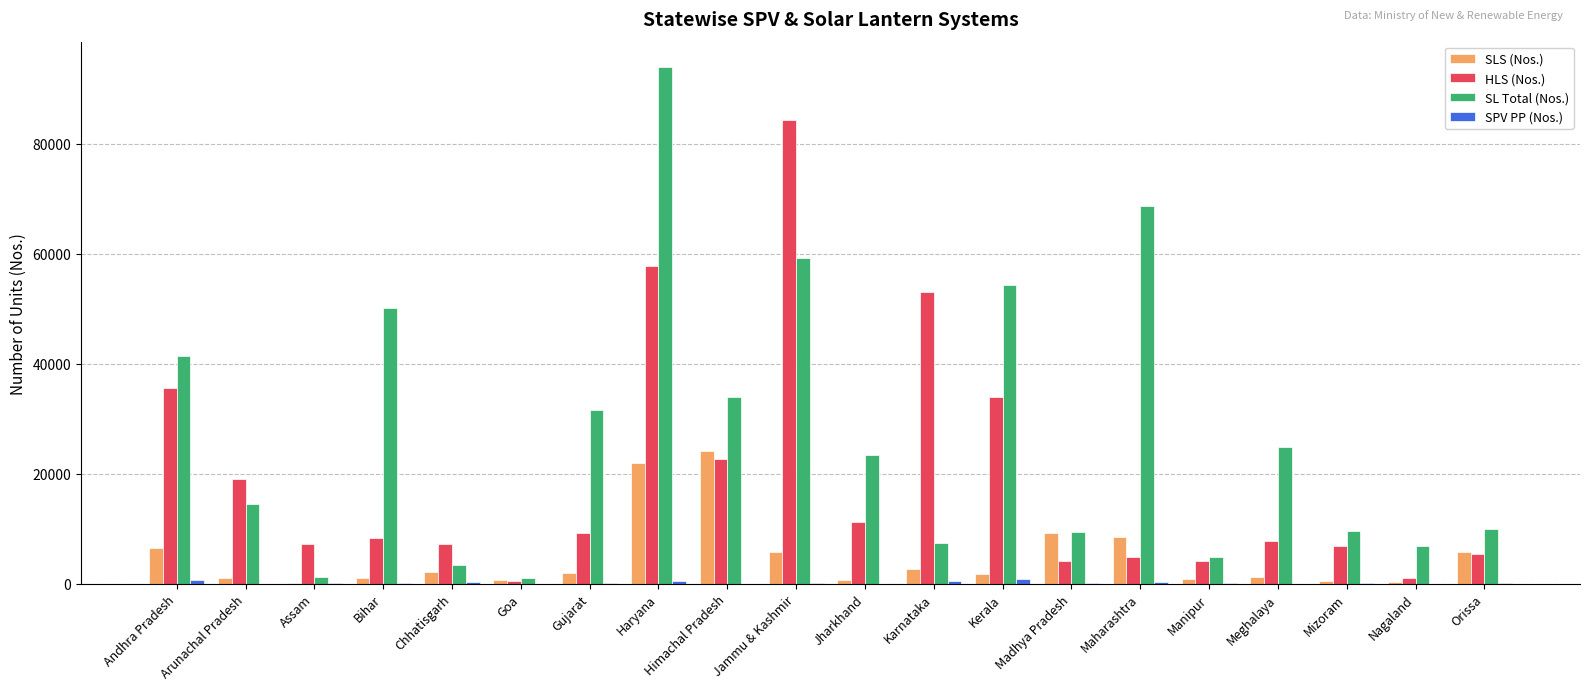

Is it true that SLS (Nos.) equals 2796 at Orissa?

False